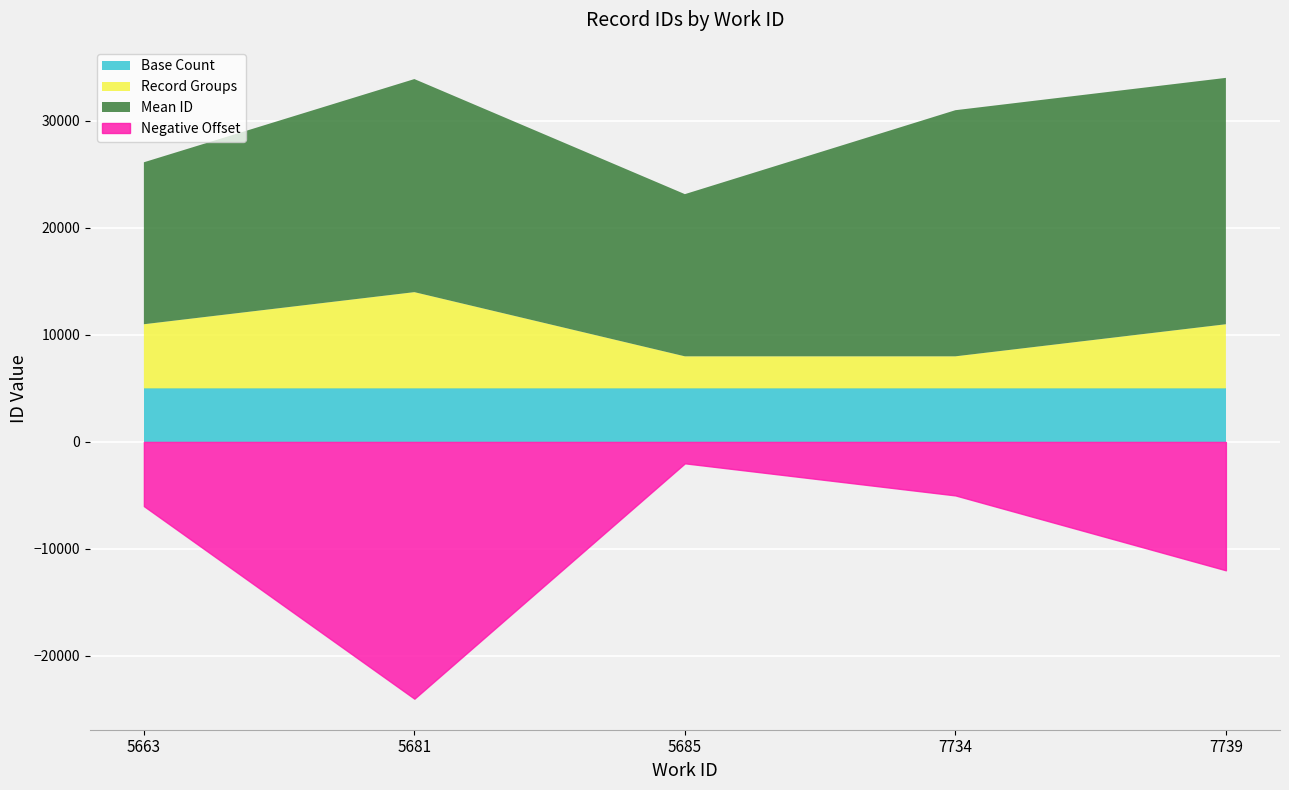

Where does the work_id series first go above 5681?

5685